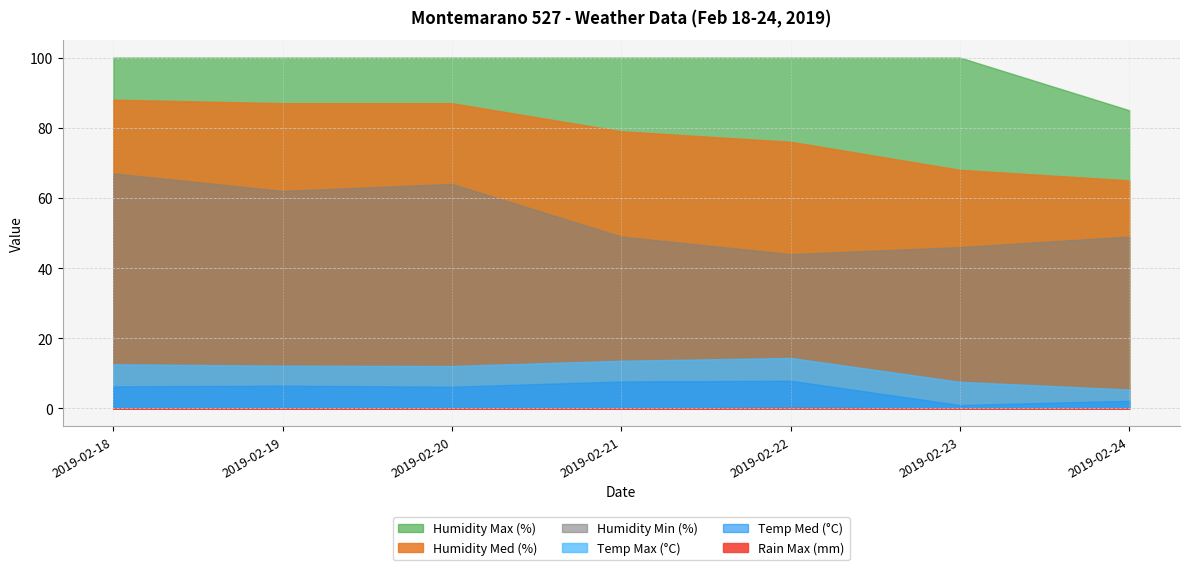

Which series has the widest spread of values?

Humidity Med (%)